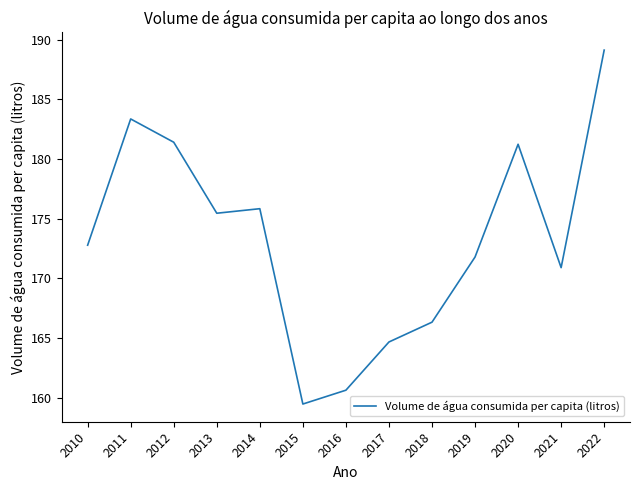

Is it true that the value at 2012 is 181.4?

True